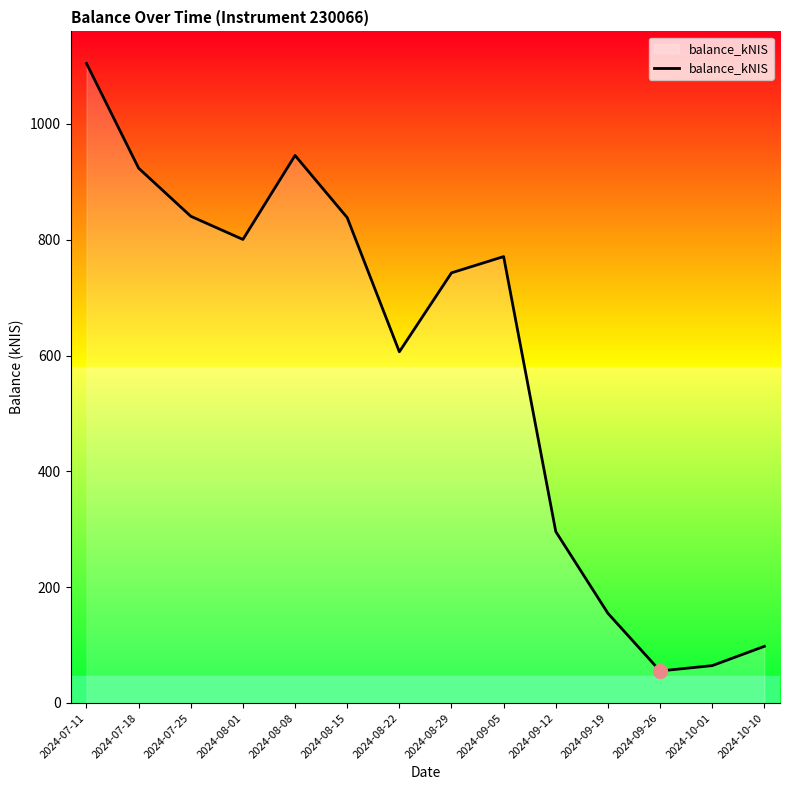

Does the chart have visible grid lines?

No